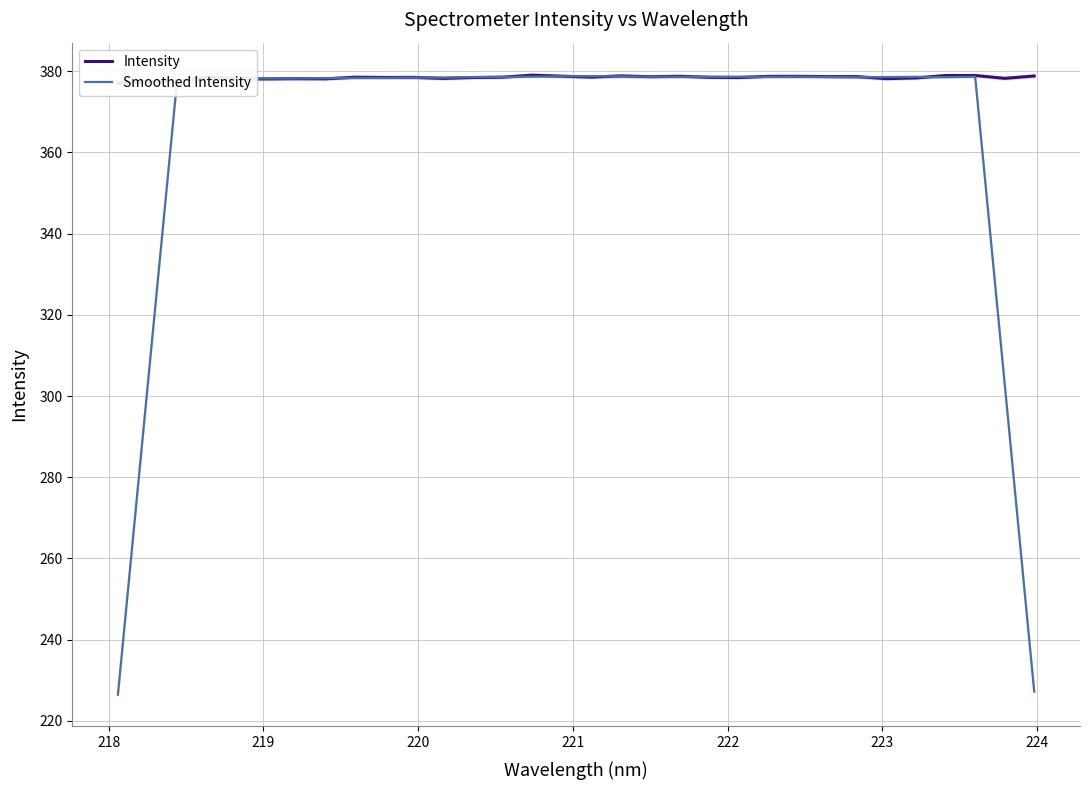

Rank the series at 221 from lowest to highest value.

Smoothed Intensity, Intensity